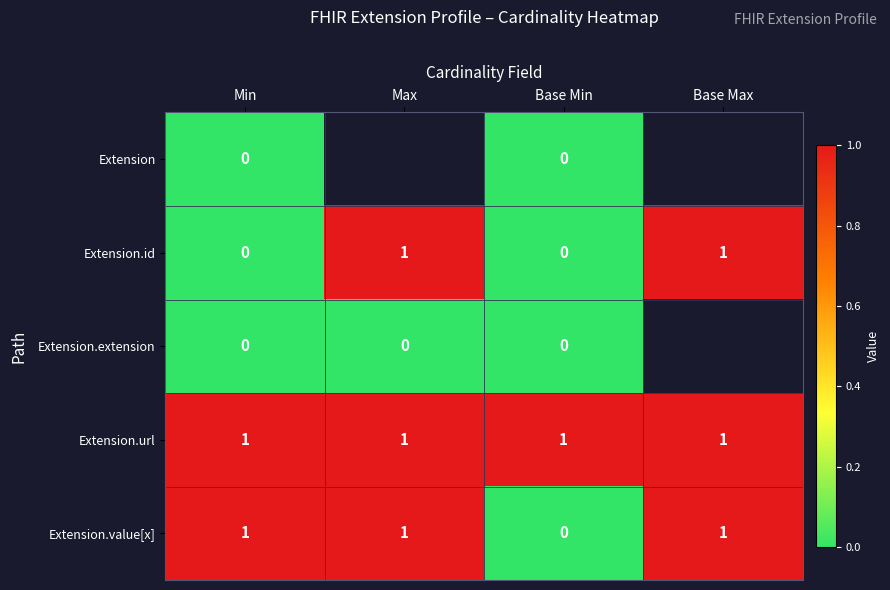

How many distinct data groups are displayed?

5